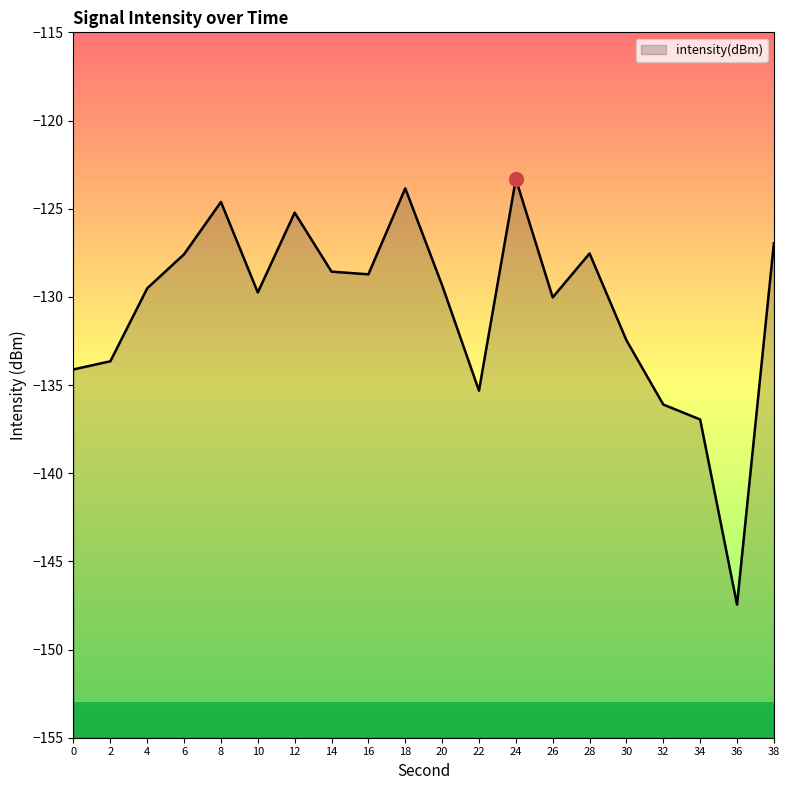

Reading right to left, list all the values displayed in this chart.

38=-127.0	36=-147.5	34=-137.0	32=-136.1	30=-132.5	28=-127.5	26=-130.0	24=-123.3	22=-135.3	20=-129.3	18=-123.8	16=-128.7	14=-128.6	12=-125.2	10=-129.8	8=-124.6	6=-127.6	4=-129.5	2=-133.7	0=-134.1